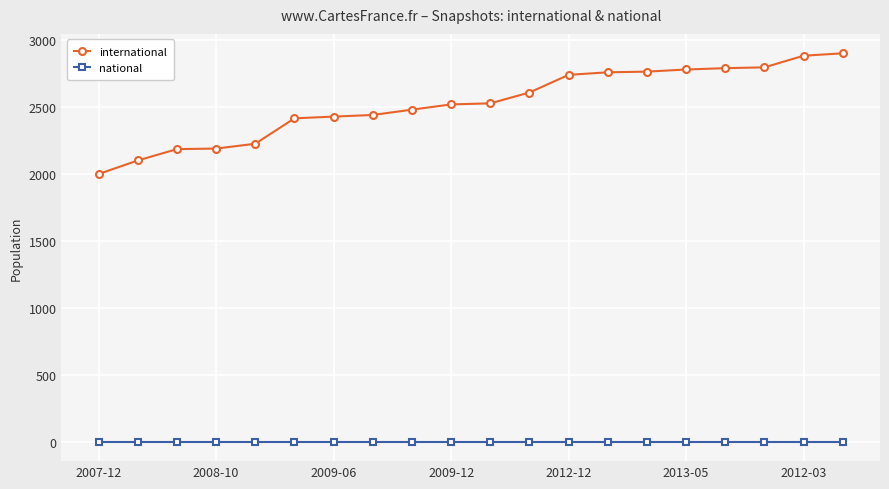

What are all the series names shown in the legend?

international, national